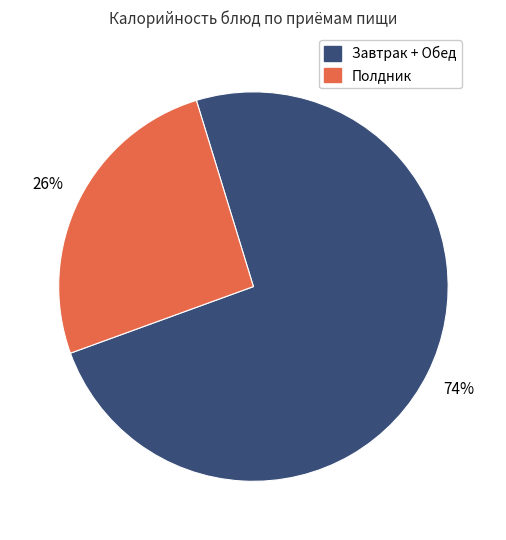

How many segments does this pie chart have?

2